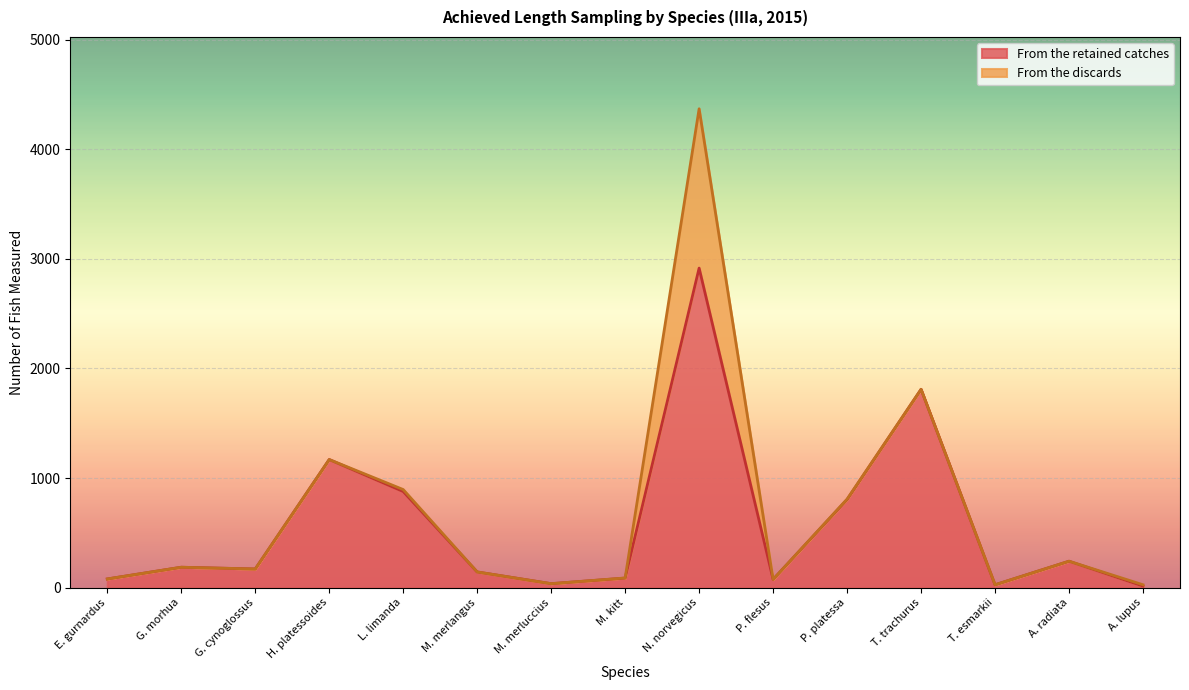

How many values in the From the discards series exceed 0?

7